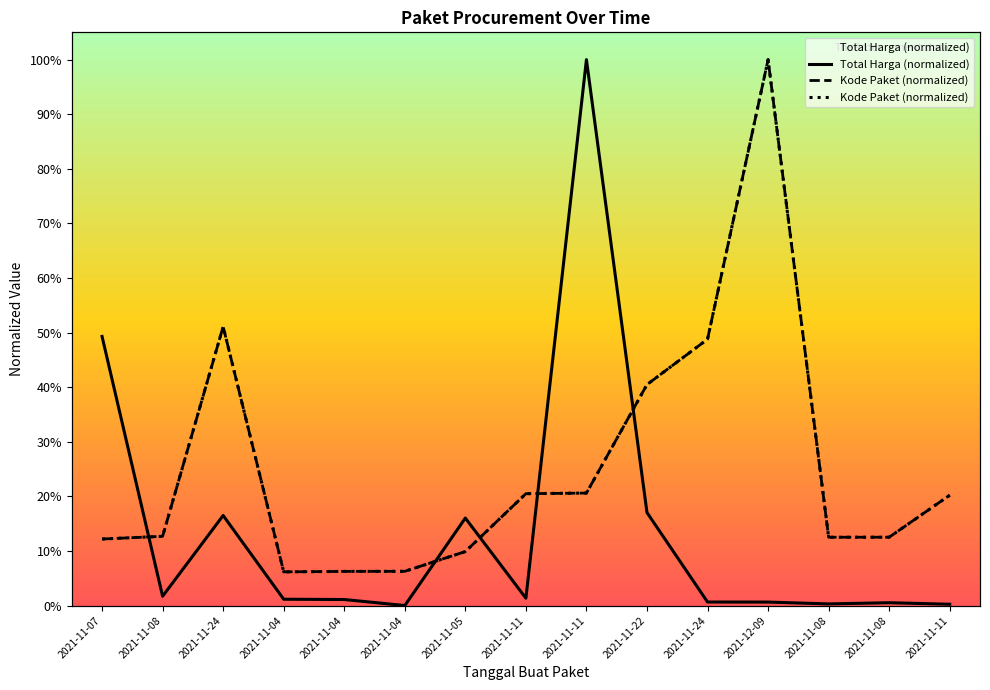

Rank the series at 2021-11-04 from highest to lowest value.

Kode Paket, Total Harga